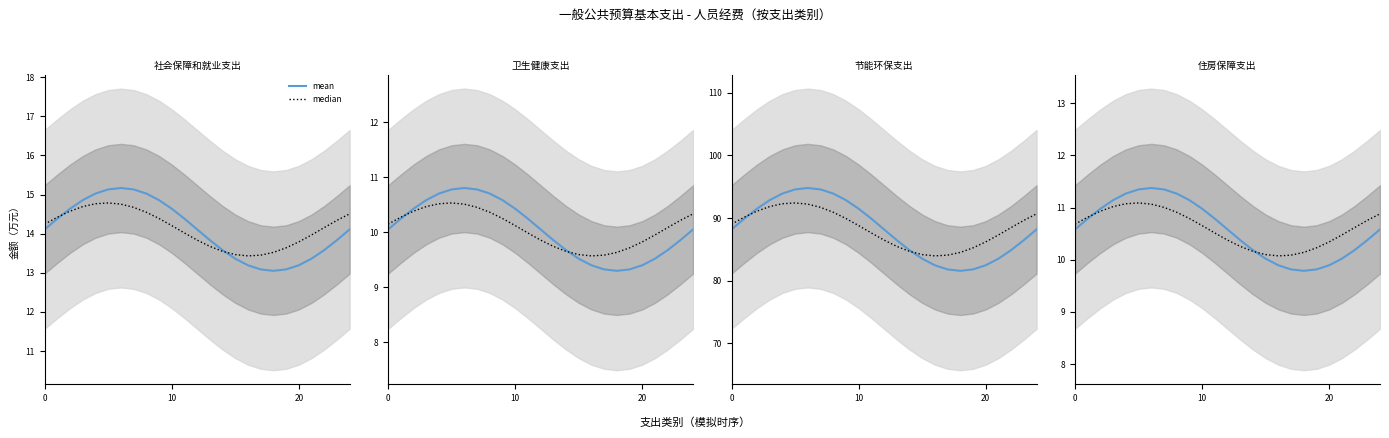

Which series has the widest spread of values?

mean